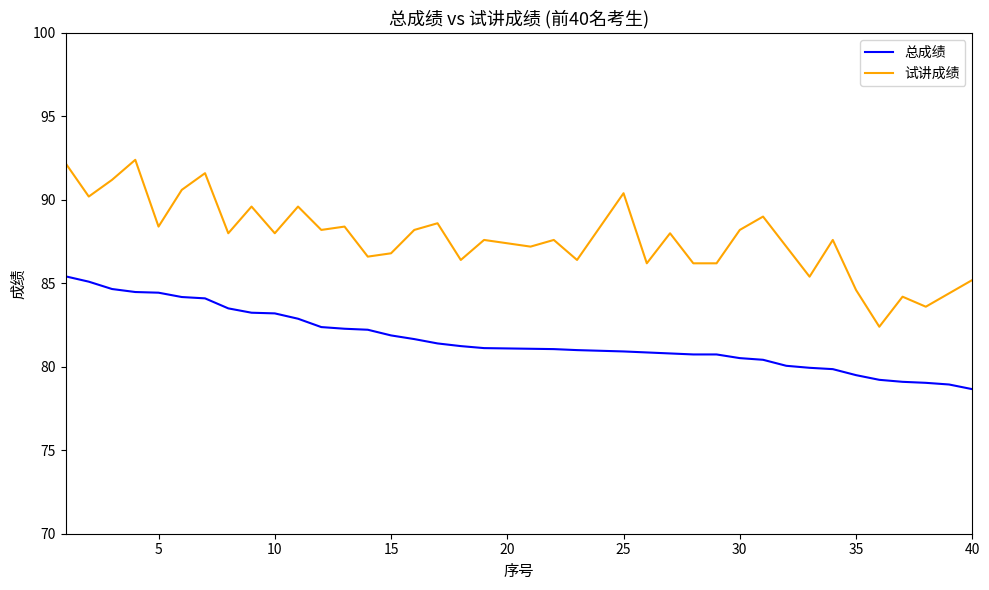

True or false: 试讲成绩 has more than 0 interior local peaks.

True